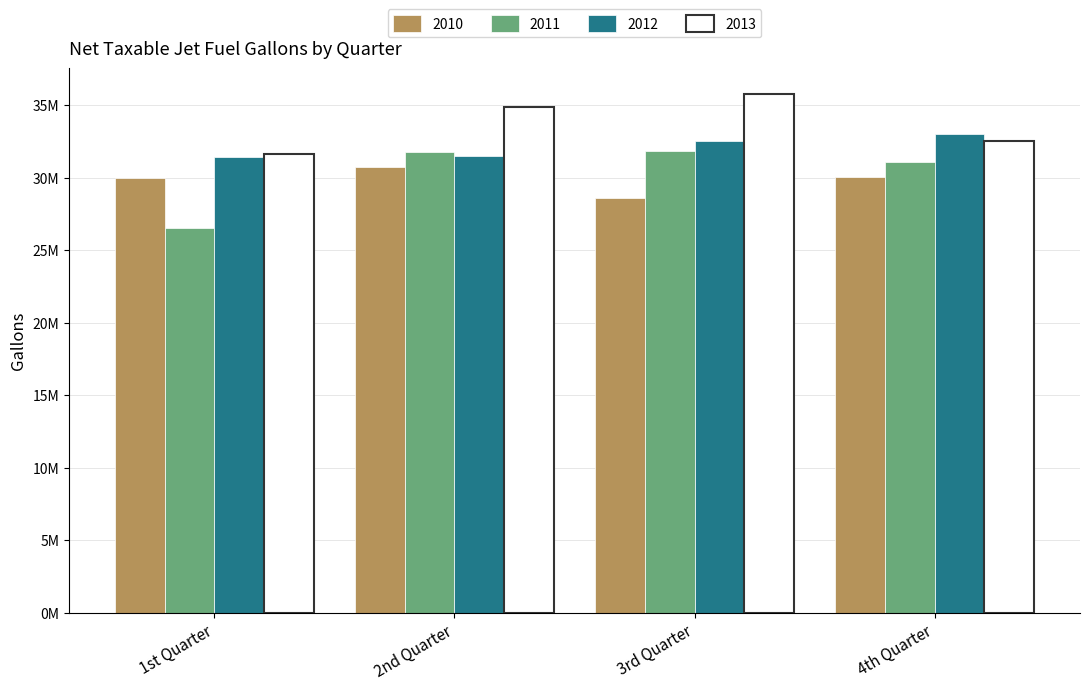

Does the chart contain stacked bars?

No